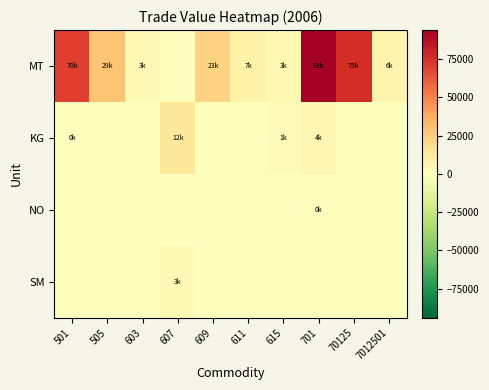

Reading left to right, extract all data points from this chart.

MT: 501=70033	505=29289	603=3005	607=0	609=23280	611=7602	615=3920	701=93889	70125=75711	7012501=6541
KG: 501=629	505=0	603=0	607=12791	609=0	611=0	615=1672	701=4591	70125=0	7012501=0
NO: 501=0	505=0	603=0	607=0	609=0	611=0	615=0	701=210	70125=0	7012501=0
SM: 501=0	505=0	603=0	607=3284	609=0	611=0	615=0	701=0	70125=0	7012501=0